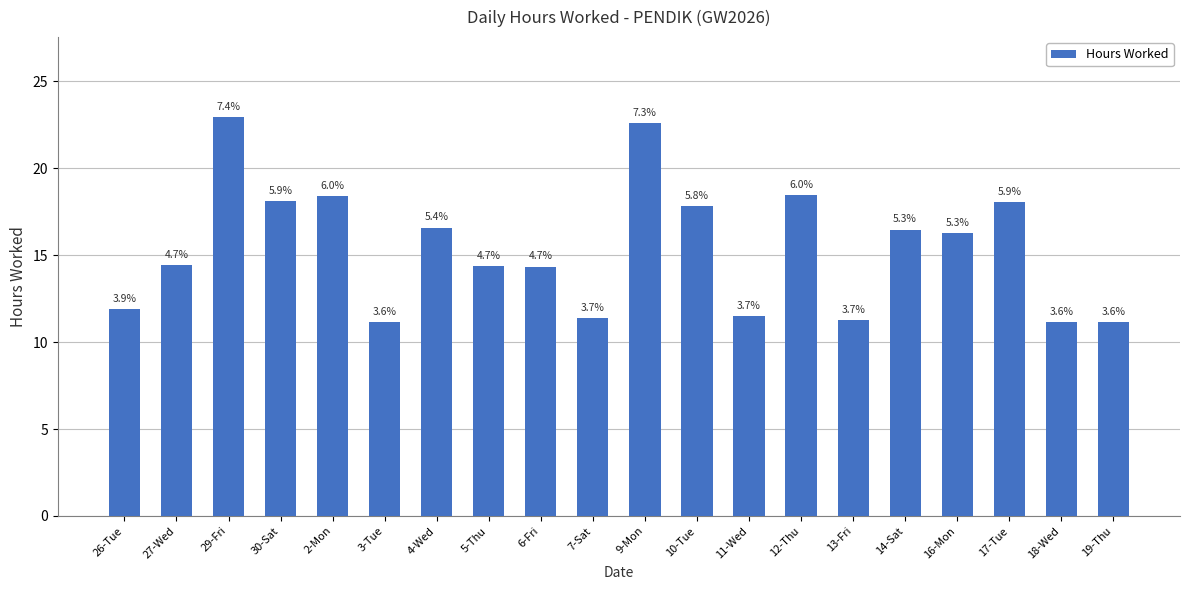

How many bars are there in total?

20